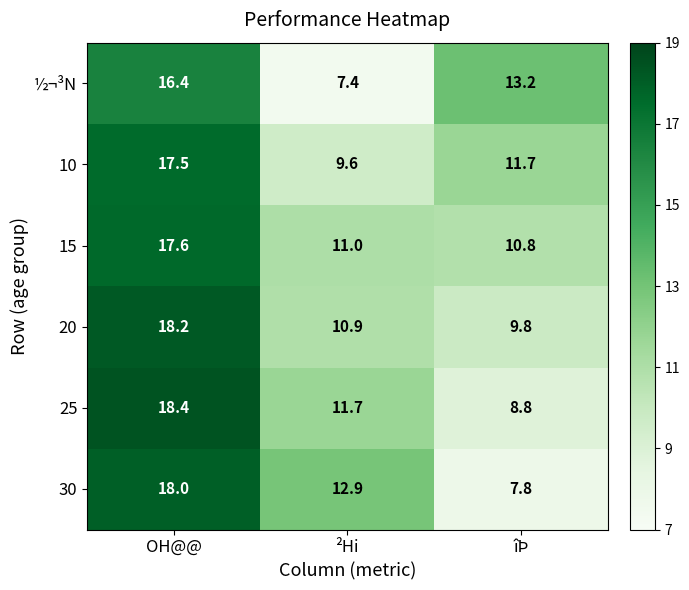

What is the sum of the 30 values at OH@@ and îÞ?

25.8